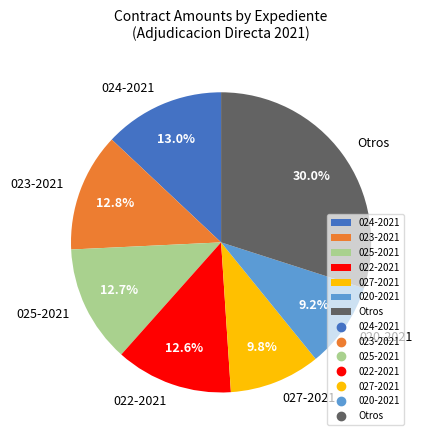

To the nearest percent, what is the average slice percentage?

14%